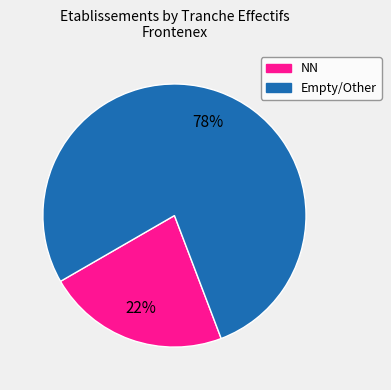

To the nearest percent, what is the average slice percentage?

50%